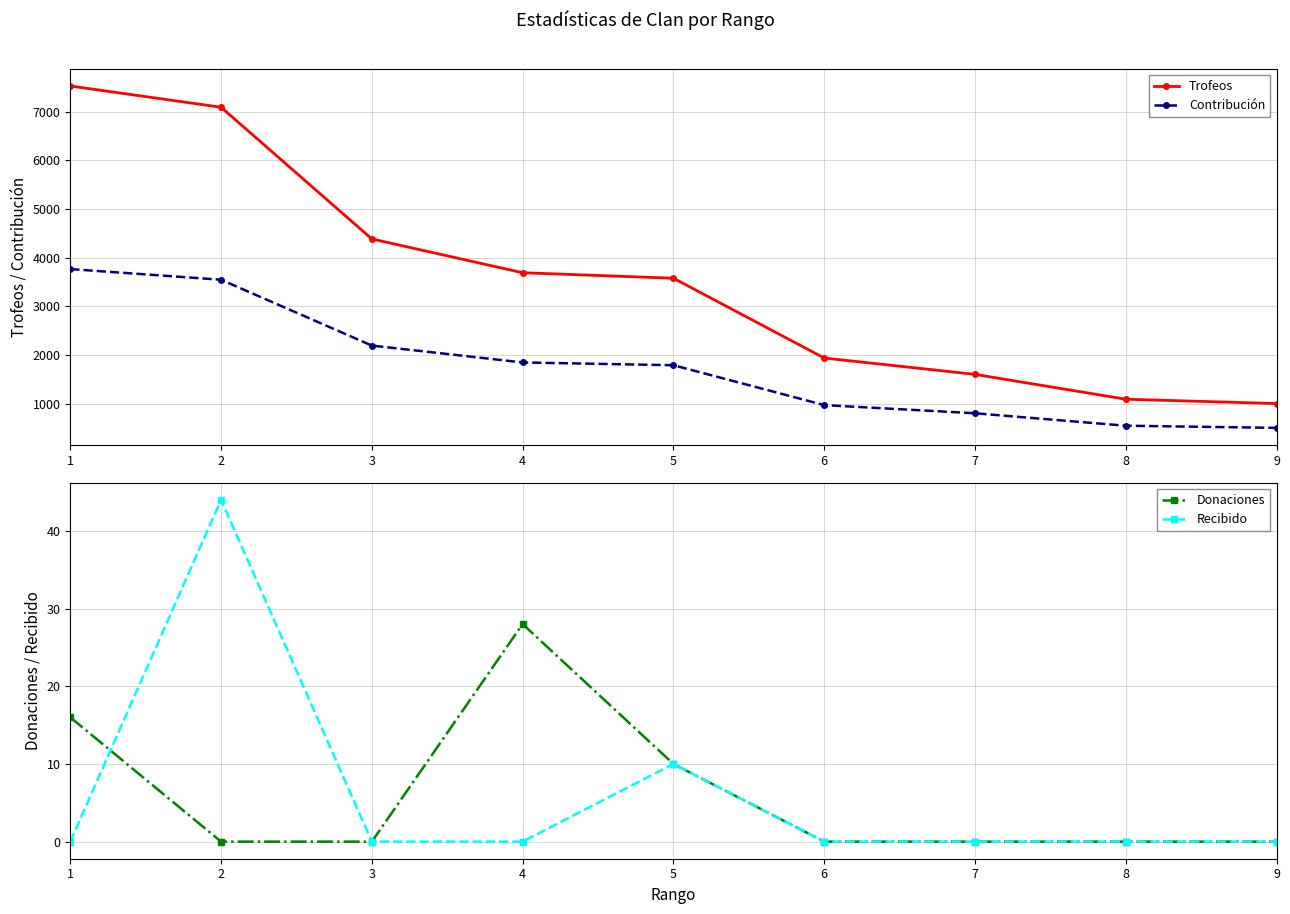

In Donaciones, how many points are higher than both neighbors (excluding endpoints)?

1